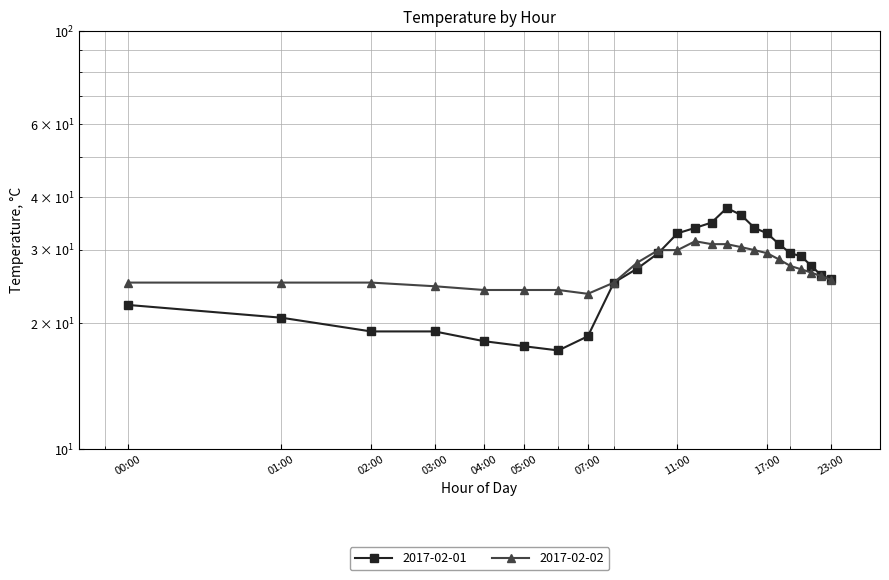

Which series has the largest range (max minus min)?

2017-02-01